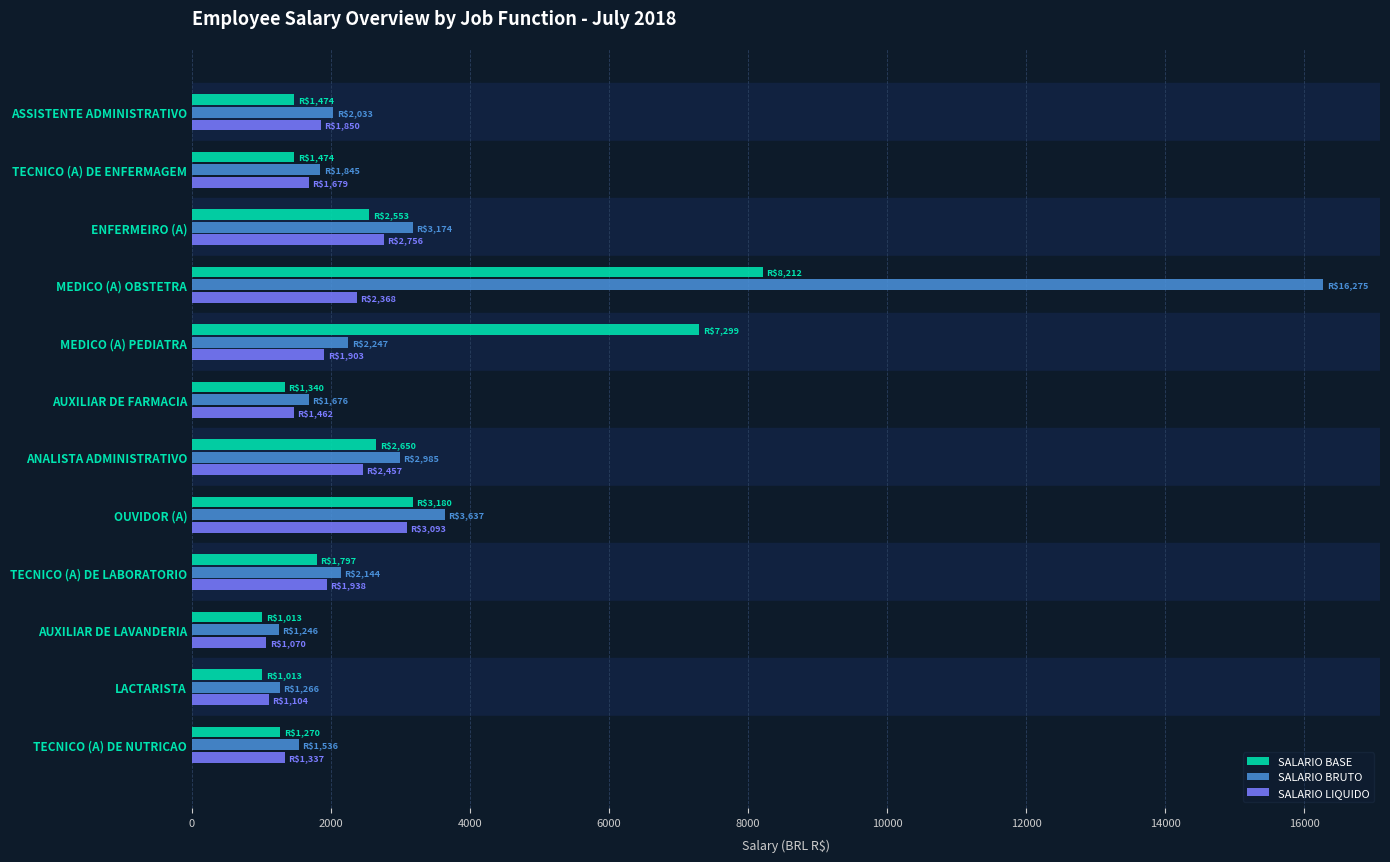

What is the difference between the maximum and minimum values in the SALARIO BASE series?

7198.8